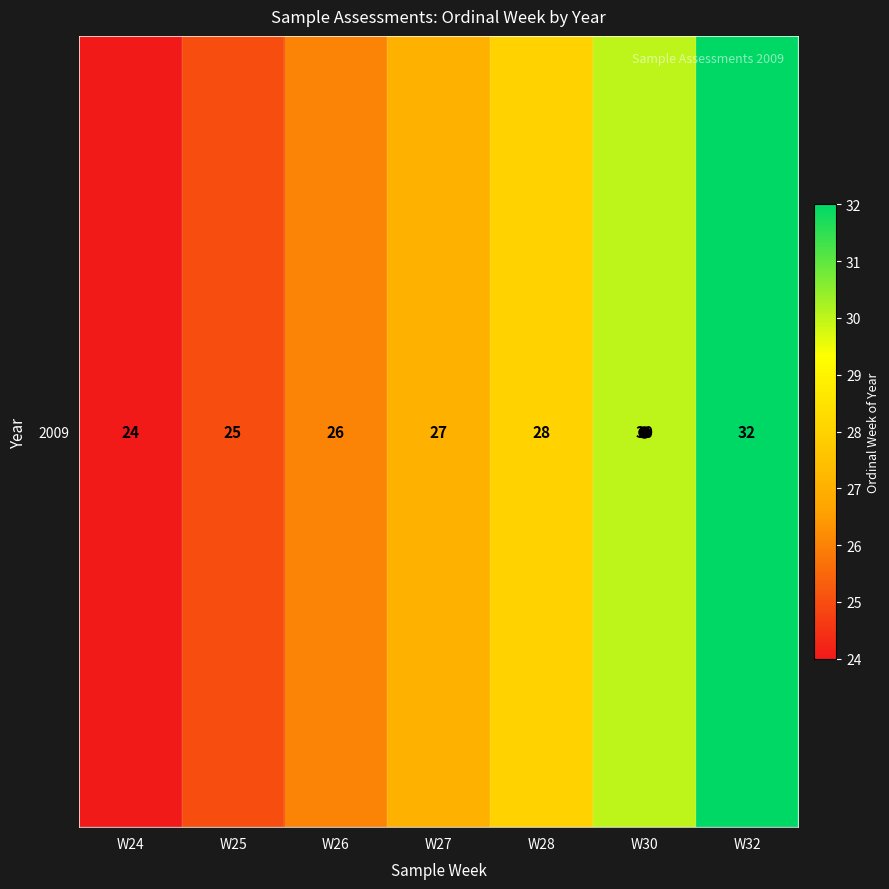

What is the change in value from W25 to W28?

+3